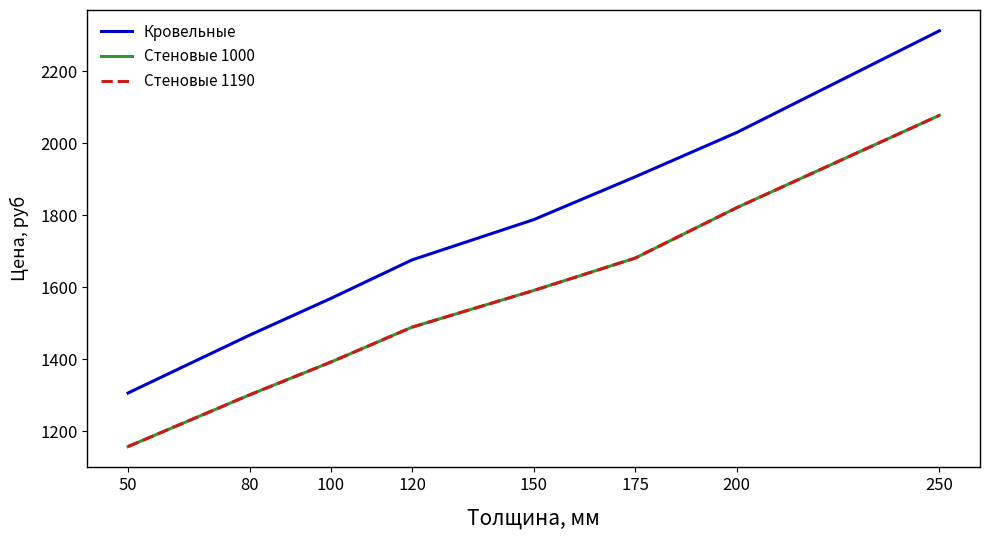

What is the difference between the Кровельные values at 120 and 100?

107